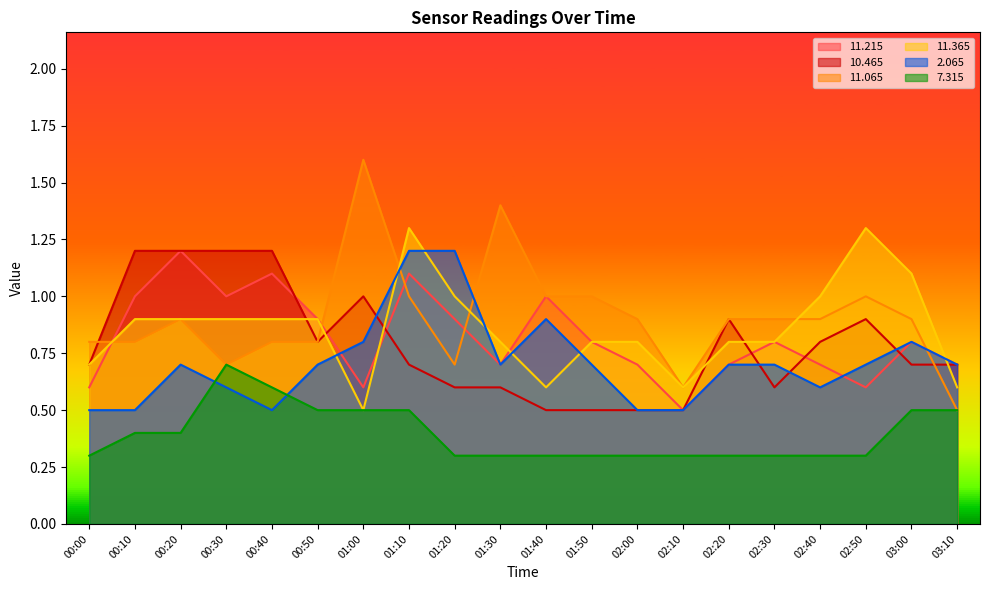

Which has a higher value, 00:50 or 01:20?

00:50